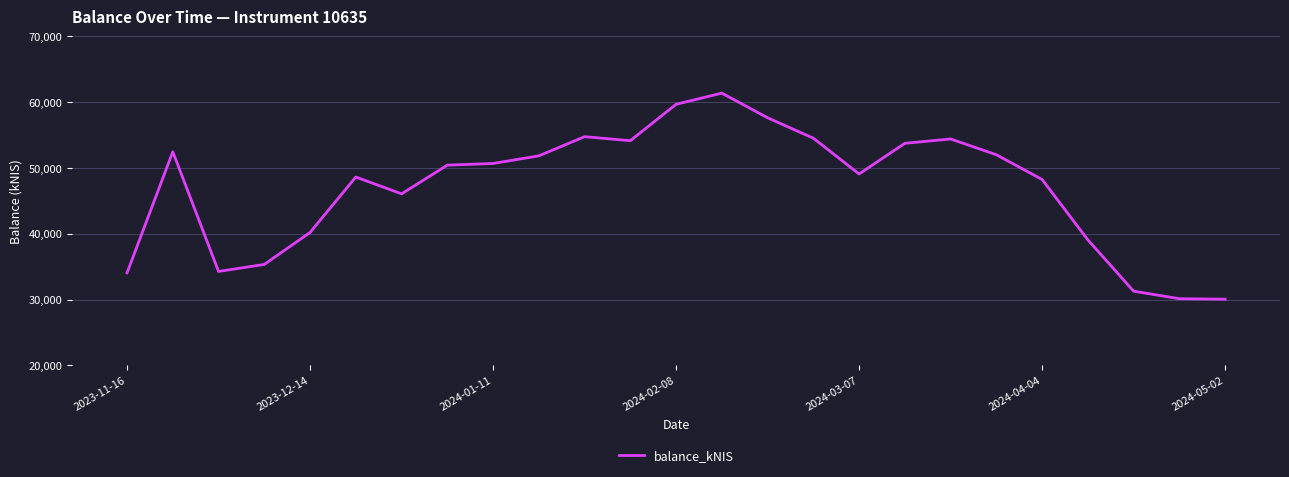

What is the smallest value displayed?

30045.4